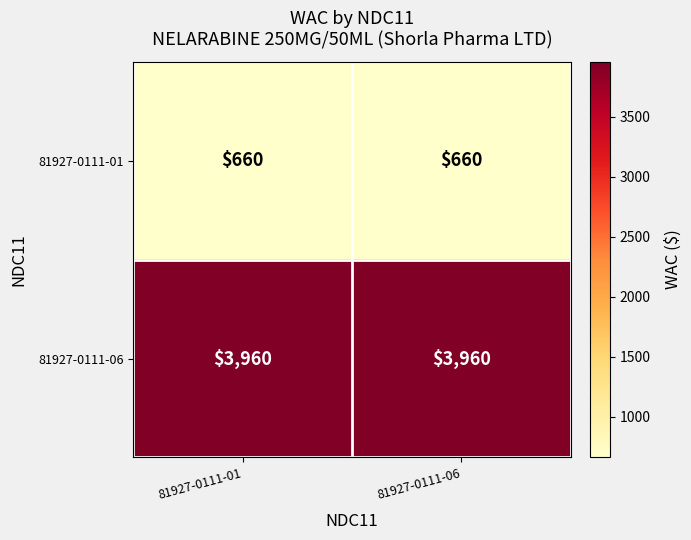

Reading left to right, what are all the values shown in this chart?

81927-0111-01: 81927-0111-01=660	81927-0111-06=660
81927-0111-06: 81927-0111-01=3960	81927-0111-06=3960